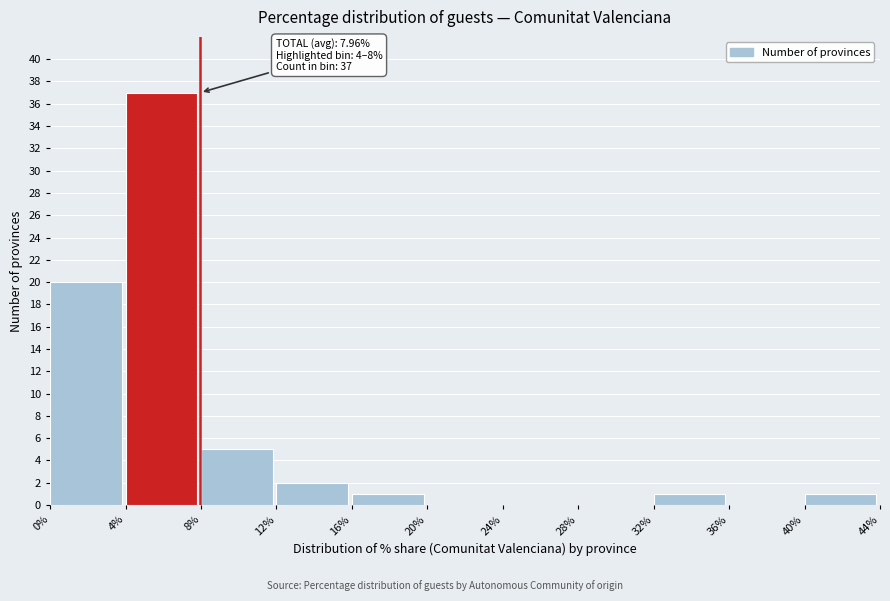

Which range on the x-axis has the tallest bar?

4% to 8%